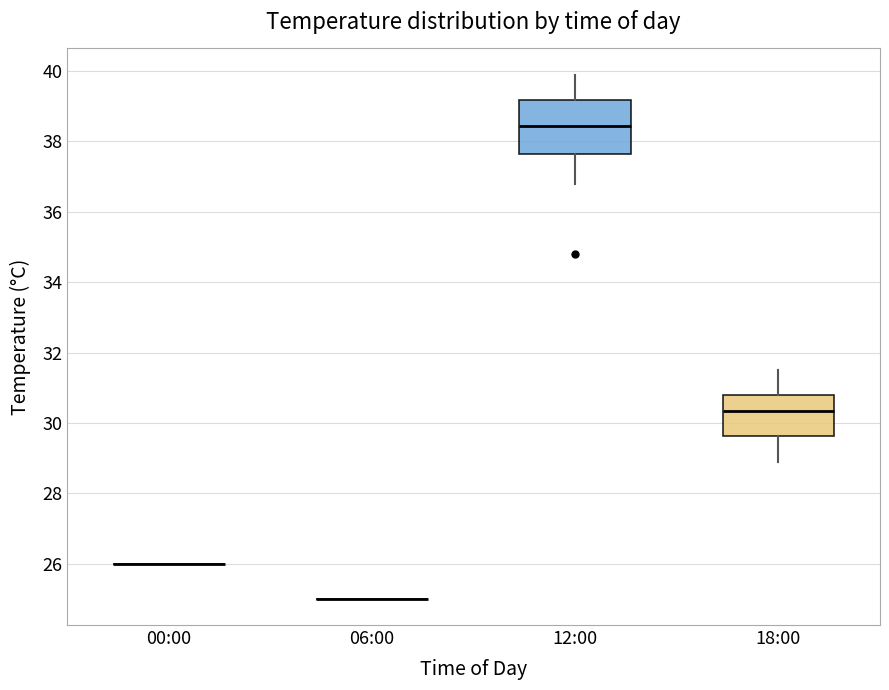

Comparing the boxes themselves (not the whiskers), which one is the tallest?

12:00